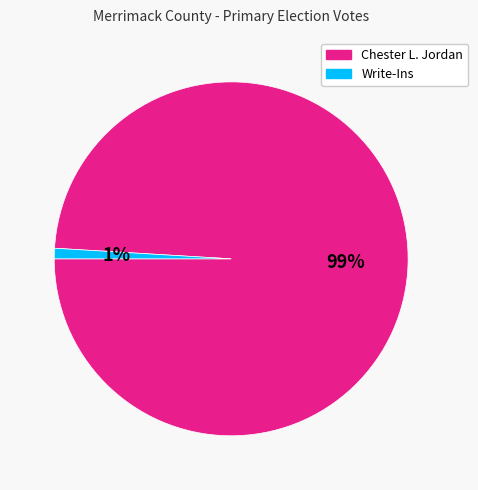

Rank the categories by value from lowest to highest.

Write-Ins, Chester L. Jordan